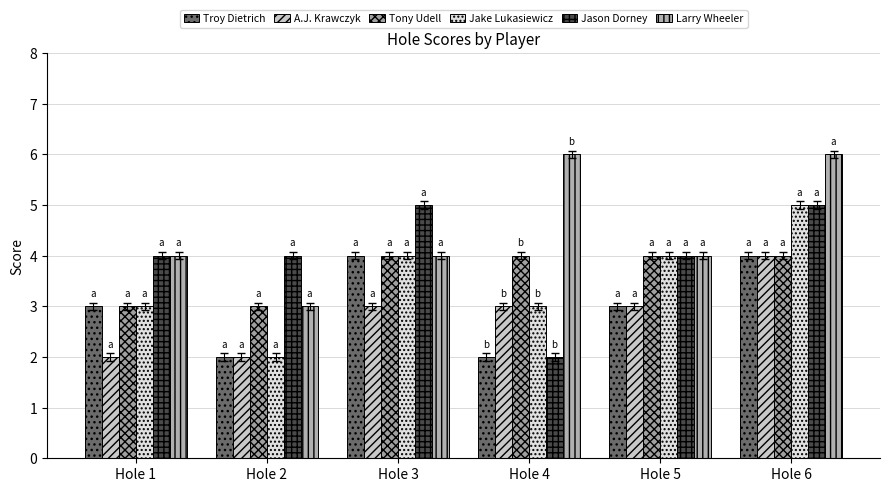

How many groups of bars are there?

6